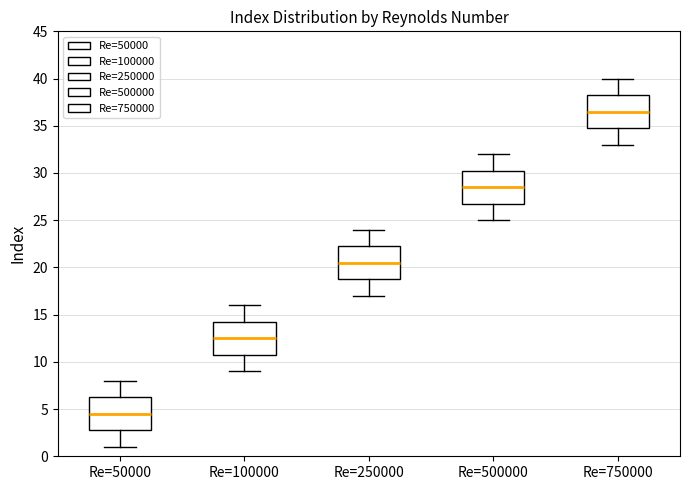

Reading left to right, read every box against the y-axis: the position of its median line, the range the box covers, and the ends of its whiskers. The values are not printed on the chart, so give them approximately, as read against the axis.

Re=50000: median 4.5, box 3.0 to 6.5, whiskers 1.0 to 8.0
Re=100000: median 12.5, box 11.0 to 14.5, whiskers 9.0 to 16.0
Re=250000: median 20.5, box 19.0 to 22.5, whiskers 17.0 to 24.0
Re=500000: median 28.5, box 27.0 to 30.5, whiskers 25.0 to 32.0
Re=750000: median 36.5, box 35.0 to 38.5, whiskers 33.0 to 40.0